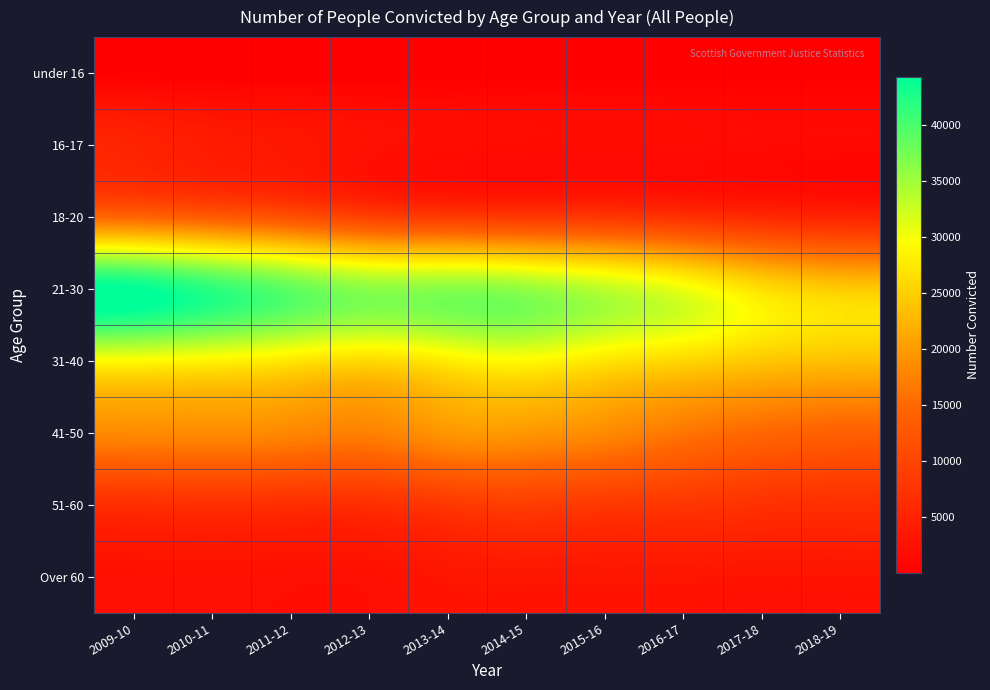

Reading right to left, list all the values displayed in this chart.

under 16: 2018-19=12	2017-18=11	2016-17=17	2015-16=14	2014-15=12	2013-14=16	2012-13=36	2011-12=47	2010-11=67	2009-10=106
16-17: 2018-19=1324	2017-18=1478	2016-17=1713	2015-16=1787	2014-15=1834	2013-14=2027	2012-13=2534	2011-12=3347	2010-11=4053	2009-10=5174
18-20: 2018-19=5296	2017-18=6002	2016-17=7088	2015-16=7974	2014-15=8230	2013-14=8573	2012-13=9404	2011-12=11693	2010-11=13253	2009-10=14559
21-30: 2018-19=24510	2017-18=26526	2016-17=30445	2015-16=33302	2014-15=35670	2013-14=36362	2012-13=36210	2011-12=38750	2010-11=41750	2009-10=44326
31-40: 2018-19=23421	2017-18=24169	2016-17=25666	2015-16=27102	2014-15=29075	2013-14=27838	2012-13=26060	2011-12=27320	2010-11=28548	2009-10=29281
41-50: 2018-19=14013	2017-18=14828	2016-17=16298	2015-16=18310	2014-15=19541	2013-14=19445	2012-13=17408	2011-12=17989	2010-11=18344	2009-10=18289
51-60: 2018-19=6963	2017-18=7221	2016-17=7923	2015-16=8244	2014-15=8882	2013-14=8147	2012-13=6761	2011-12=6760	2010-11=6970	2009-10=6777
Over 60: 2018-19=2964	2017-18=2938	2016-17=3192	2015-16=3229	2014-15=3335	2013-14=3170	2012-13=2491	2011-12=2433	2010-11=2588	2009-10=2525